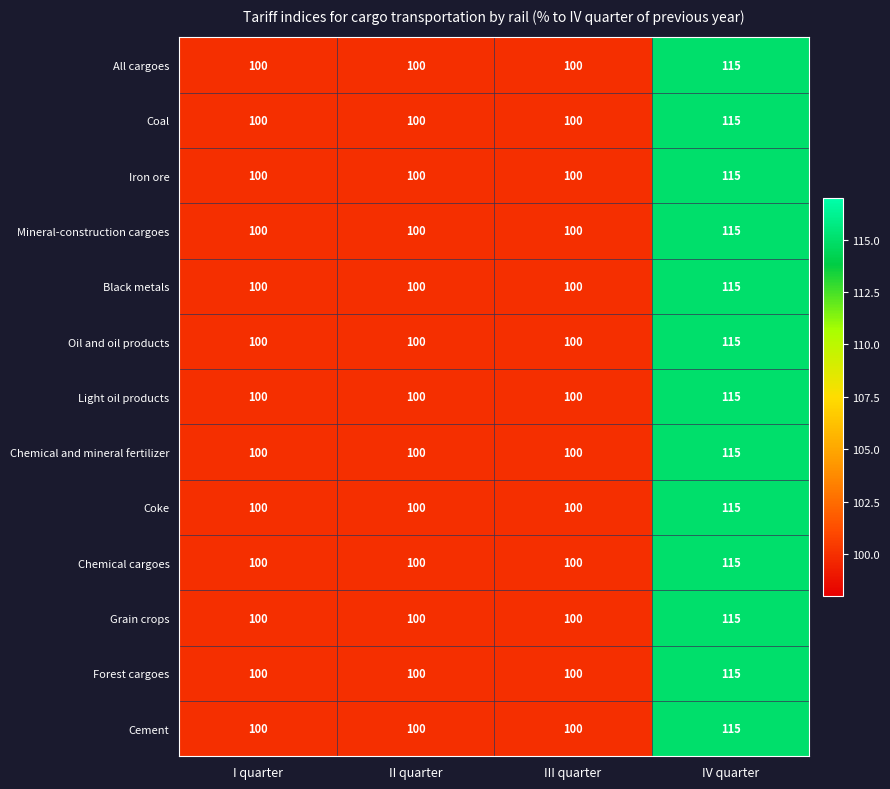

What is the minimum value shown in the chart?

100